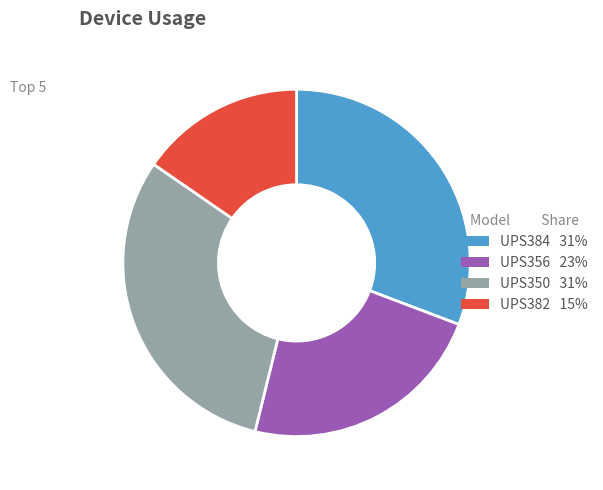

How many segments does this pie chart have?

4